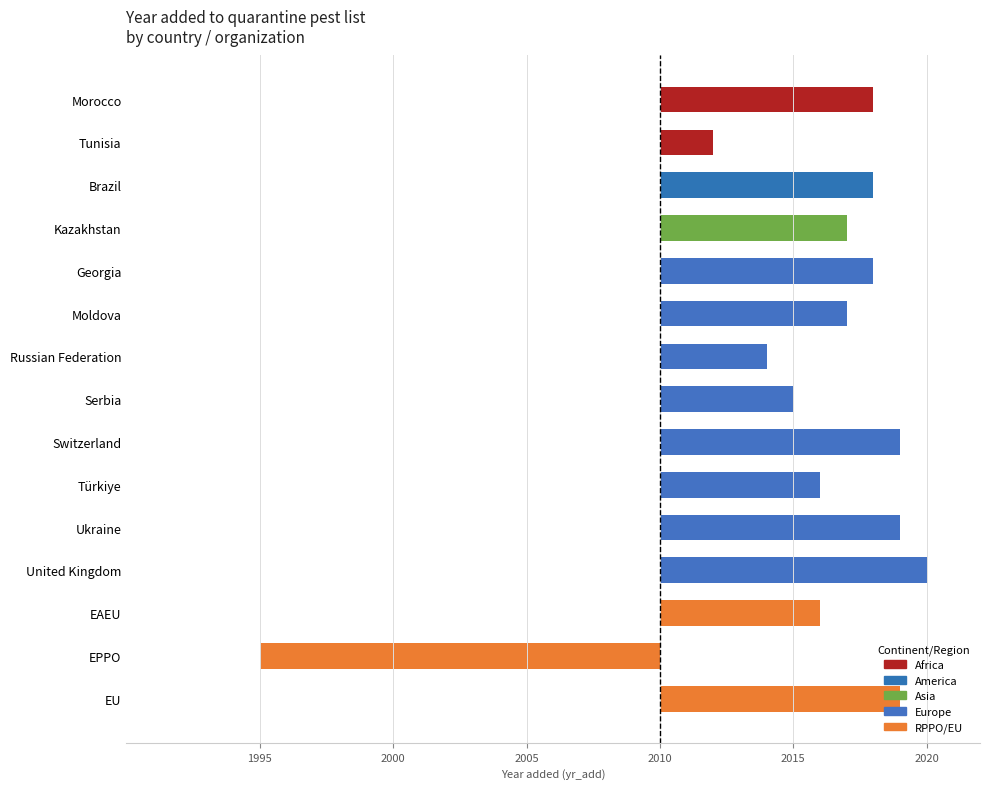

Does the chart contain any negative values?

Yes